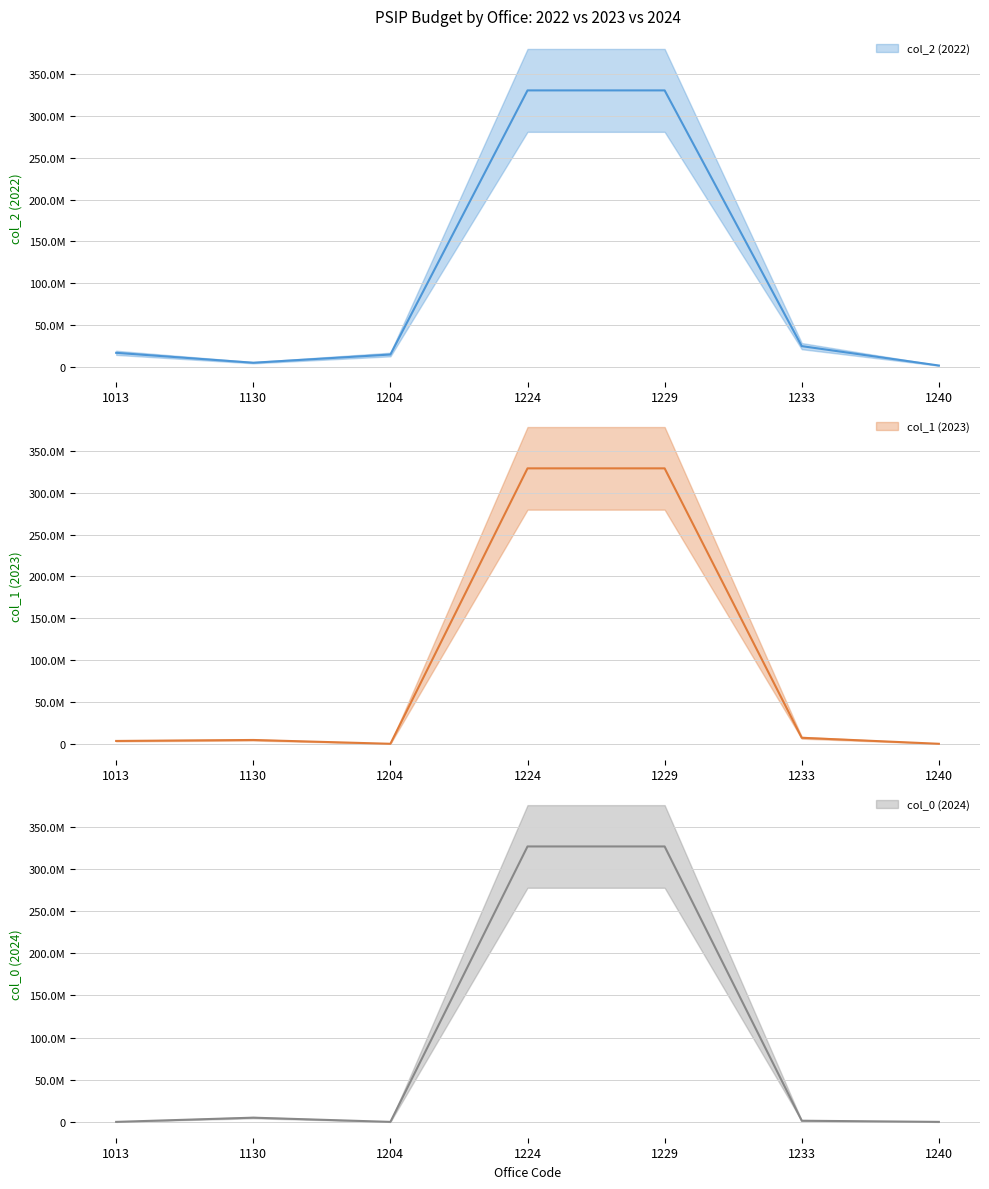

Between 1240 and 1224, which is larger?

1224